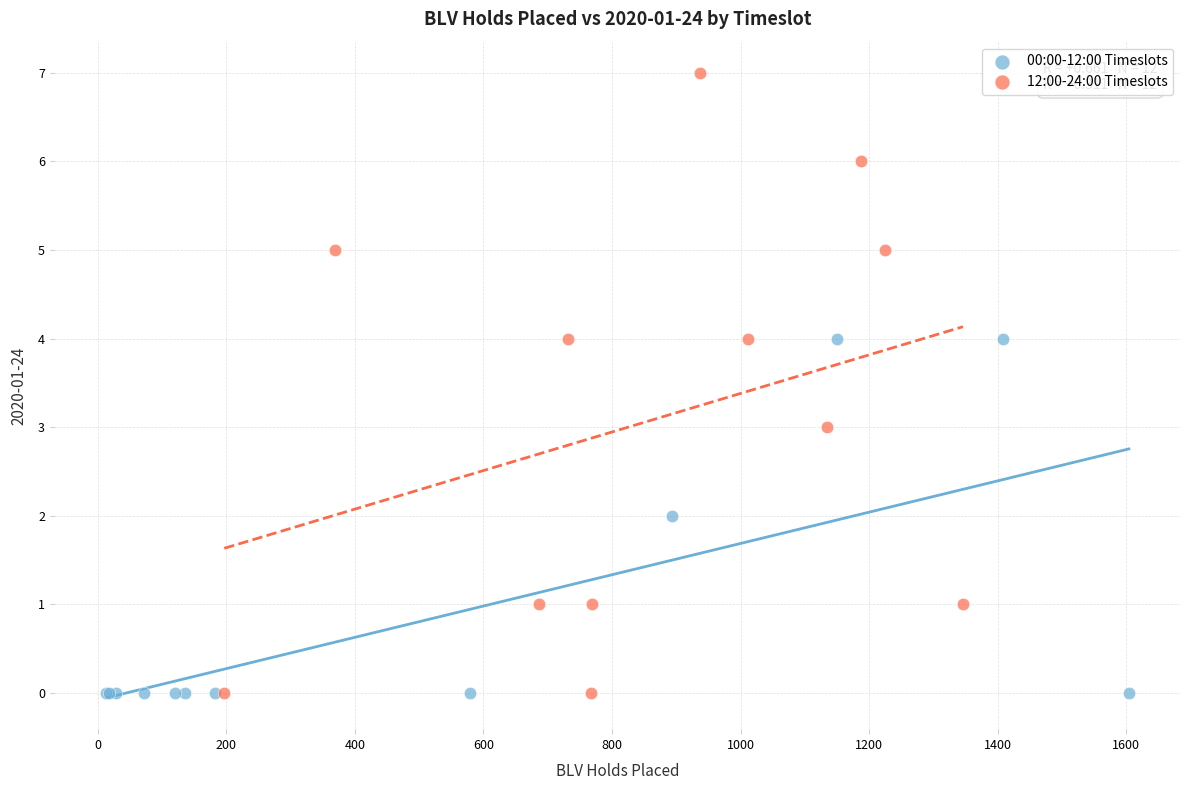

Which series has the largest Y range (max minus min)?

12:00-24:00 Timeslots